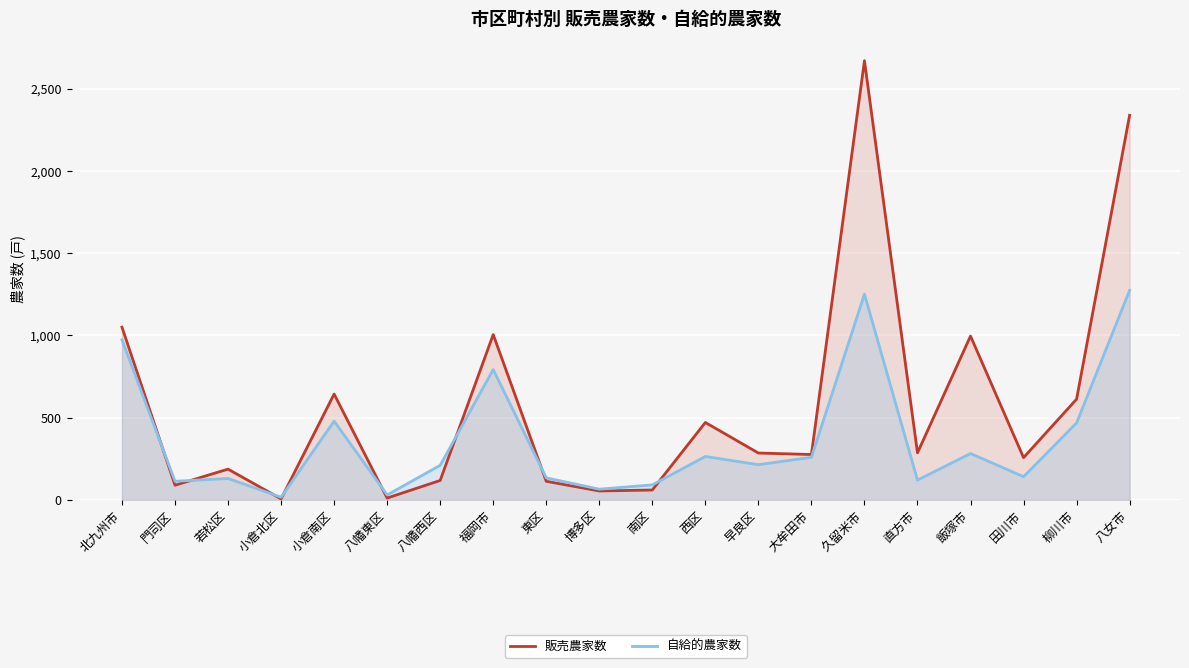

What is the sum of the 販売農家数 values at 久留米市 and 八幡東区?

2682